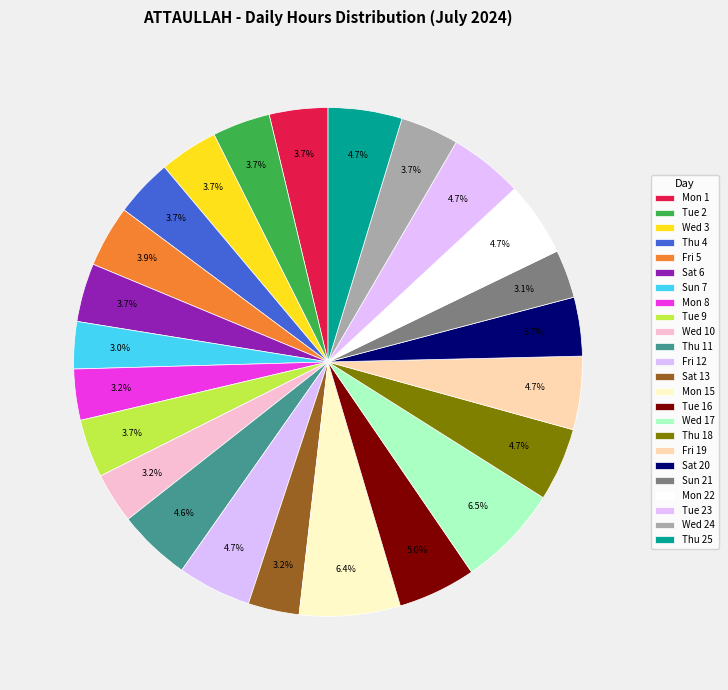

Which has a higher value, Wed 10 or Sun 21?

Wed 10